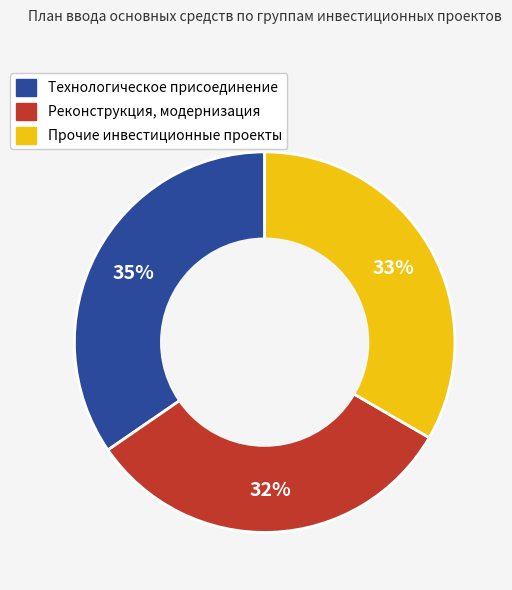

Is there a majority slice in this chart?

No